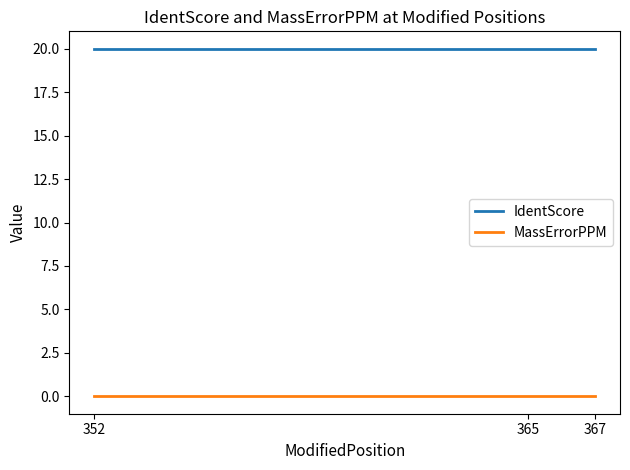

What is the greatest value displayed?

20.0